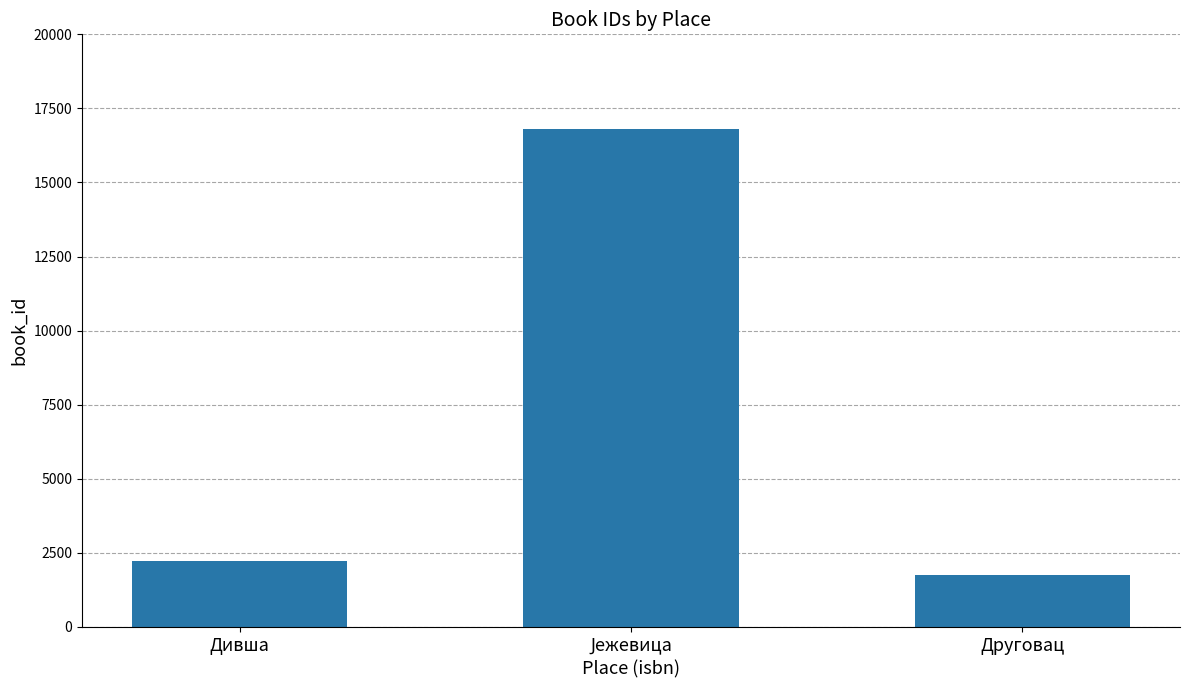

What is the smallest value displayed?

1763